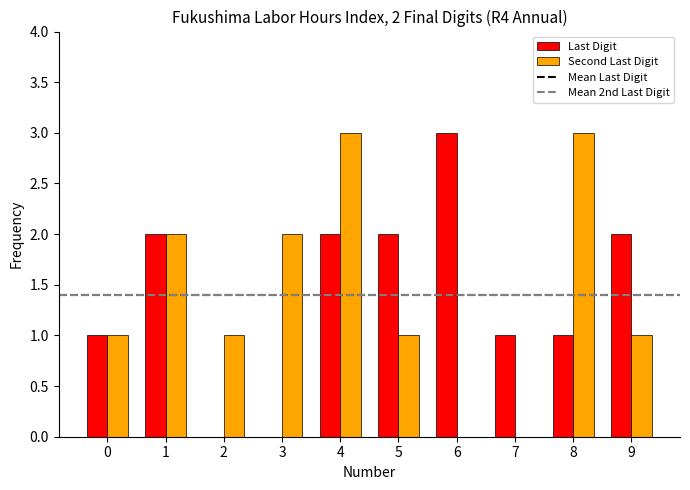

Which series changed the most between 0 and 8?

Second Last Digit